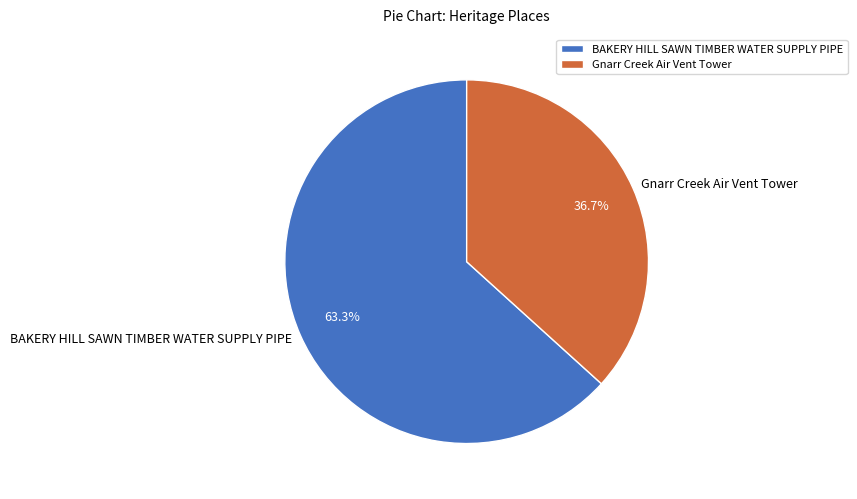

Rank the categories by value from lowest to highest.

Gnarr Creek Air Vent Tower, BAKERY HILL SAWN TIMBER WATER SUPPLY PIPE